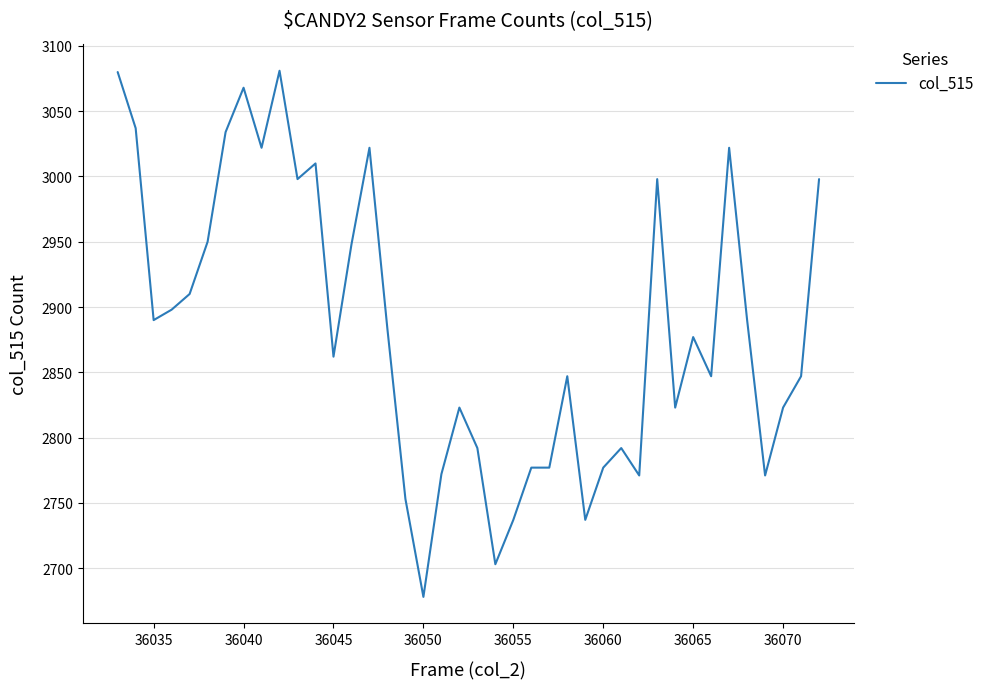

What is the difference between the maximum and minimum values?

403